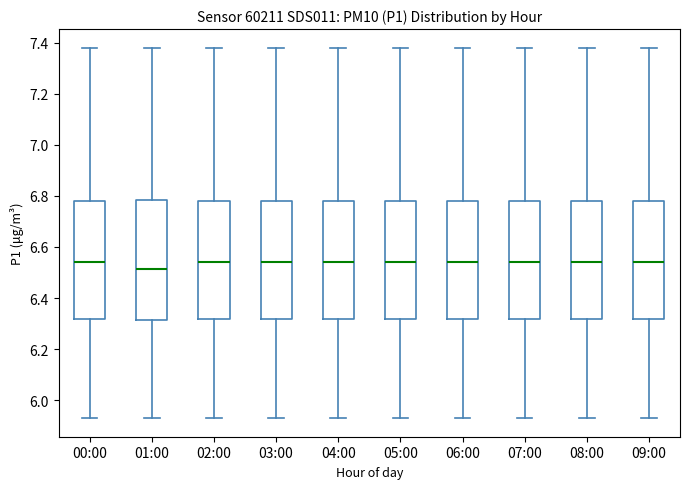

Where does the lower whisker of the box for 05:00 end on the y-axis? The values are not printed on the chart, so give them approximately, as read against the axis.

5.94